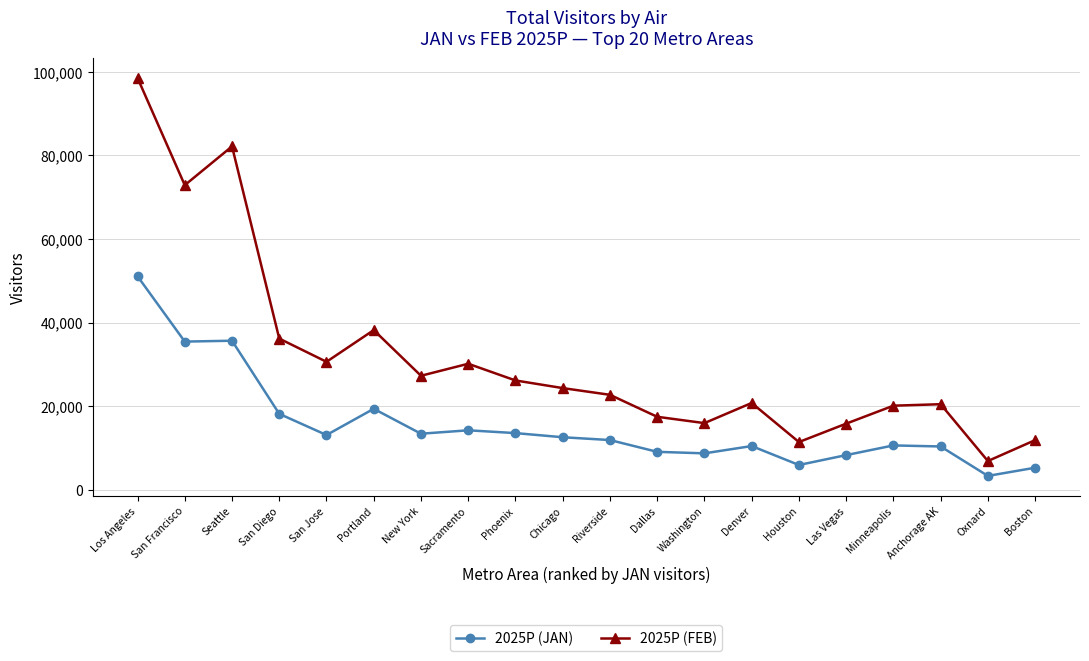

At which category does 2025P (FEB) reach its first local valley?

San Francisco